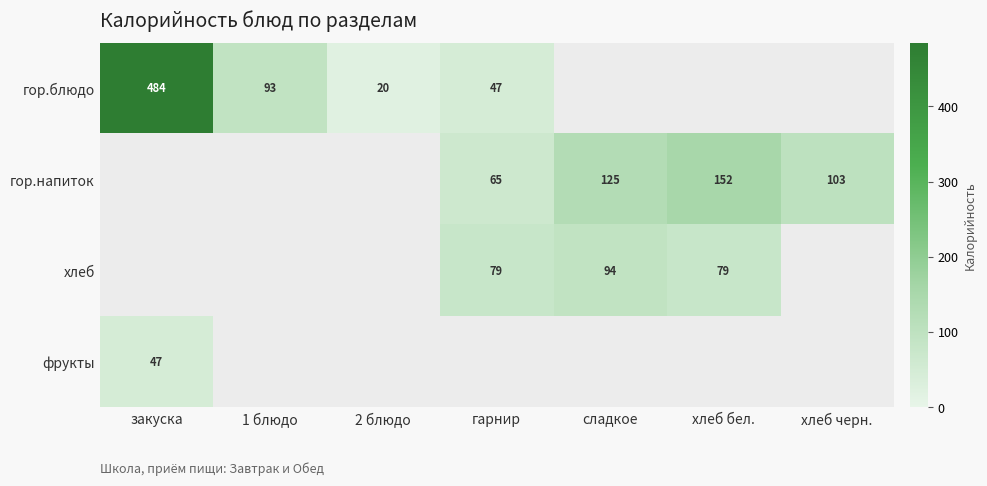

Is the value of хлеб at гарнир greater than the value of гор.напиток at гарнир?

Yes